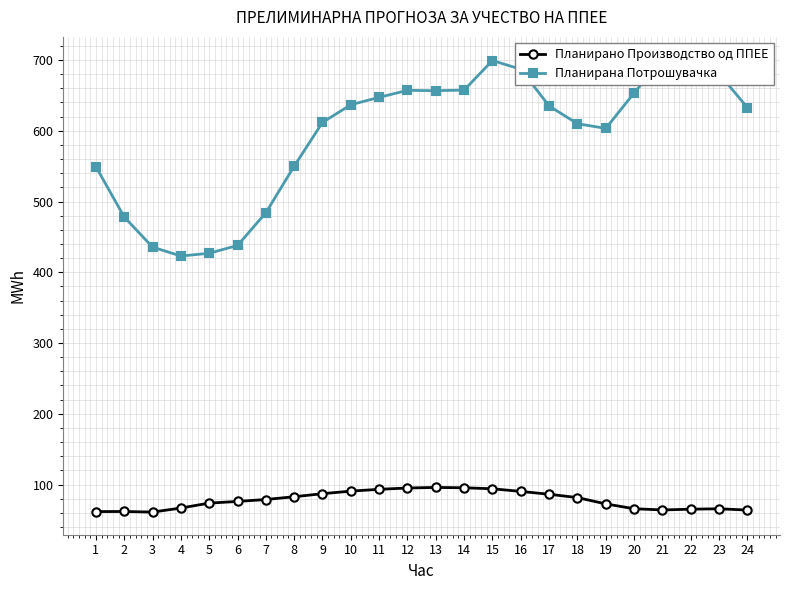

What is the difference between the highest and lowest values at 24?

568.8